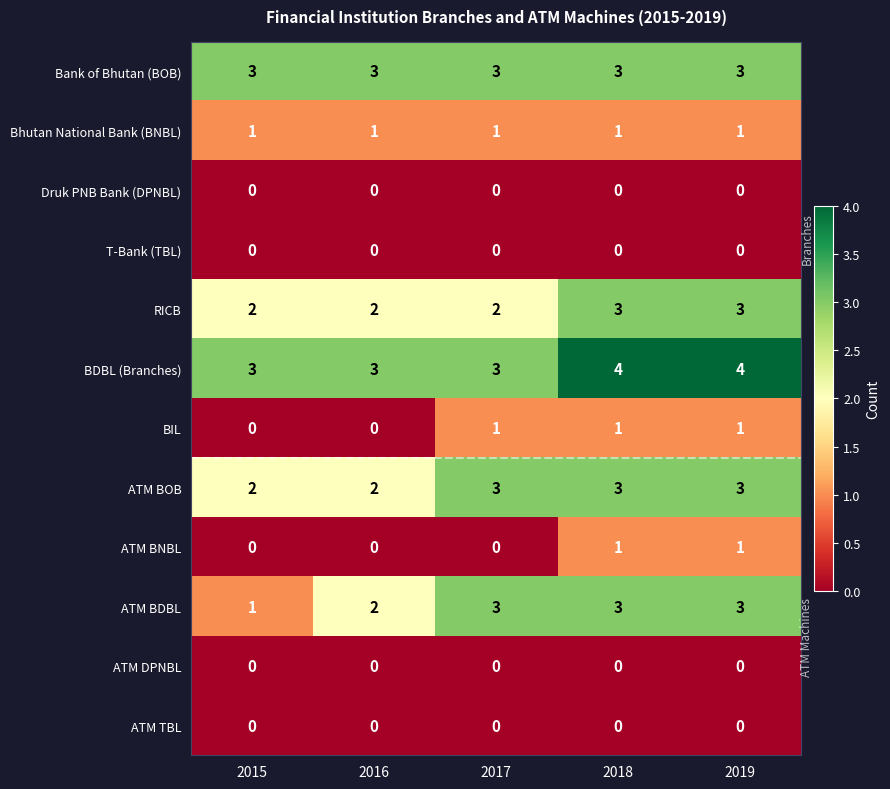

Which series has the largest total across all categories?

BDBL (Branches)